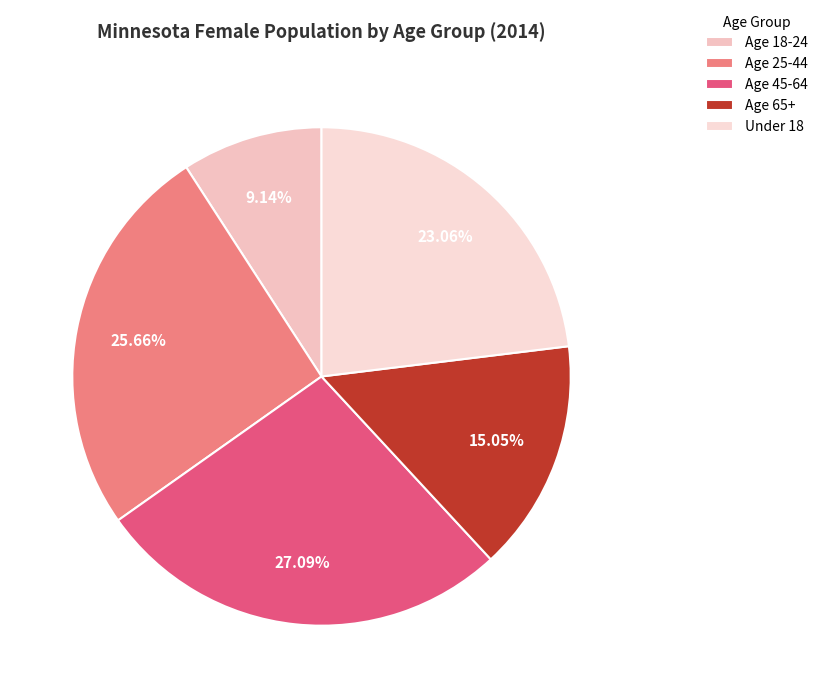

How many segments does this pie chart have?

5